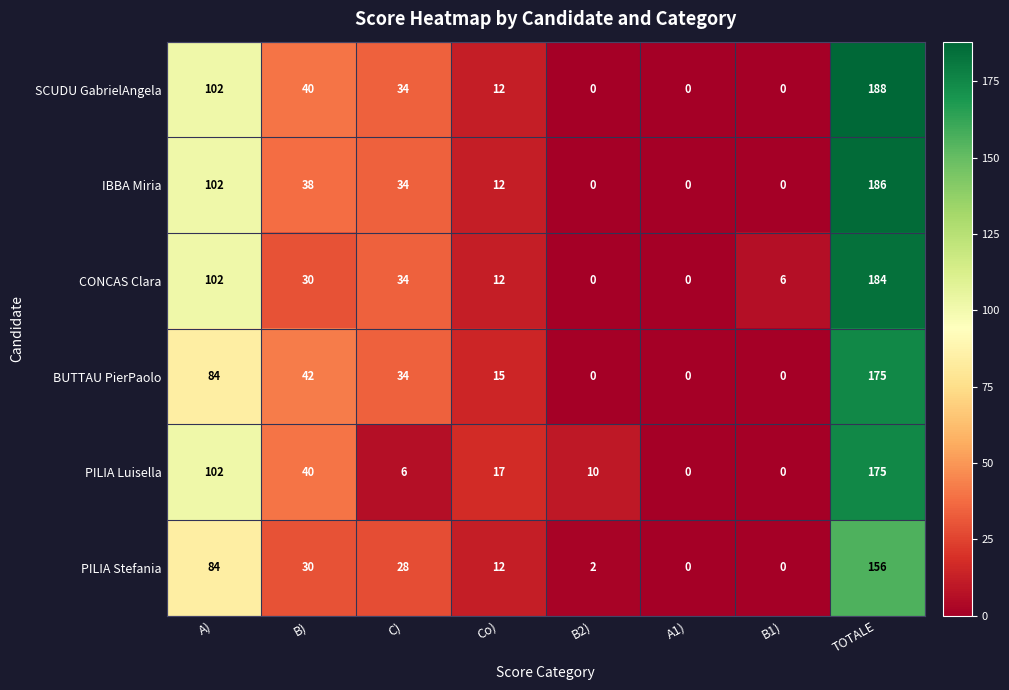

What is the difference between the maximum and minimum values in the PILIA Luisella series?

175